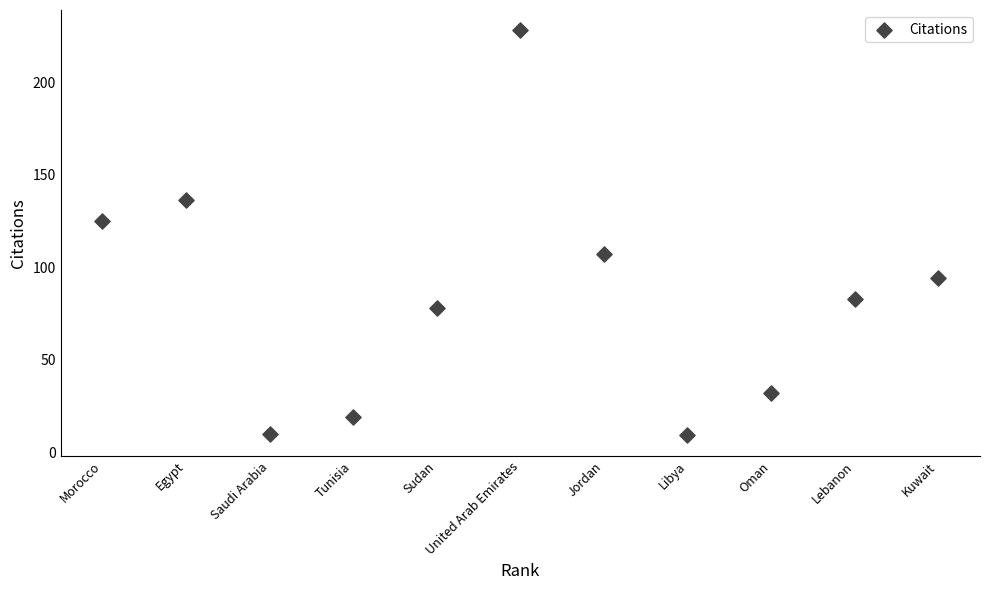

What is the average Y value?

84